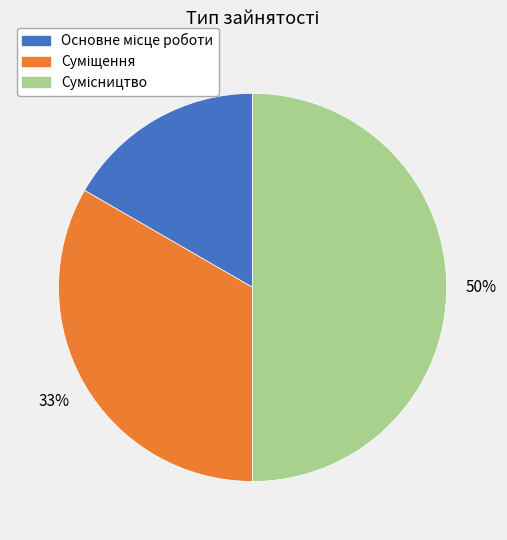

To the nearest percent, what is the difference between the largest and smallest slice percentages?

33%